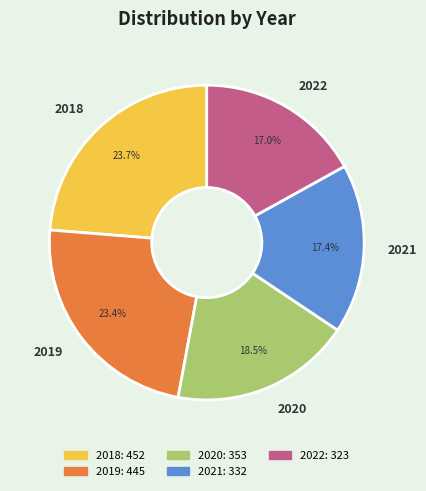

Is there any slice that represents more than half of the pie?

No